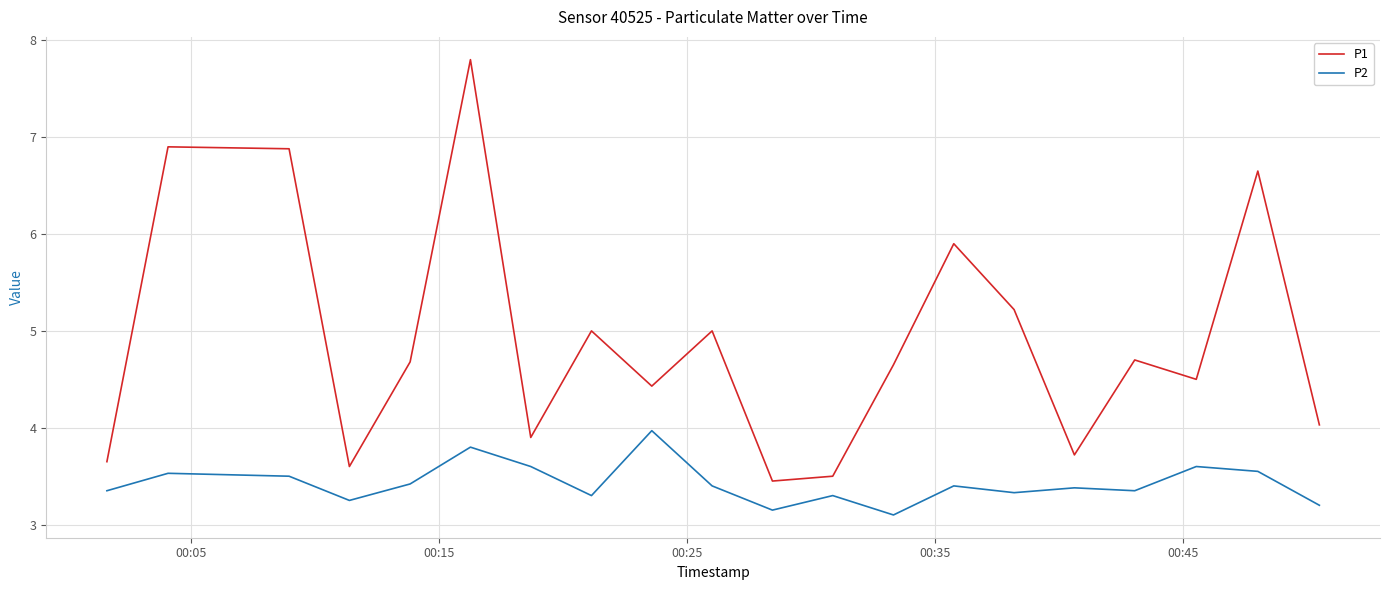

Which series has the largest total across all categories?

P1